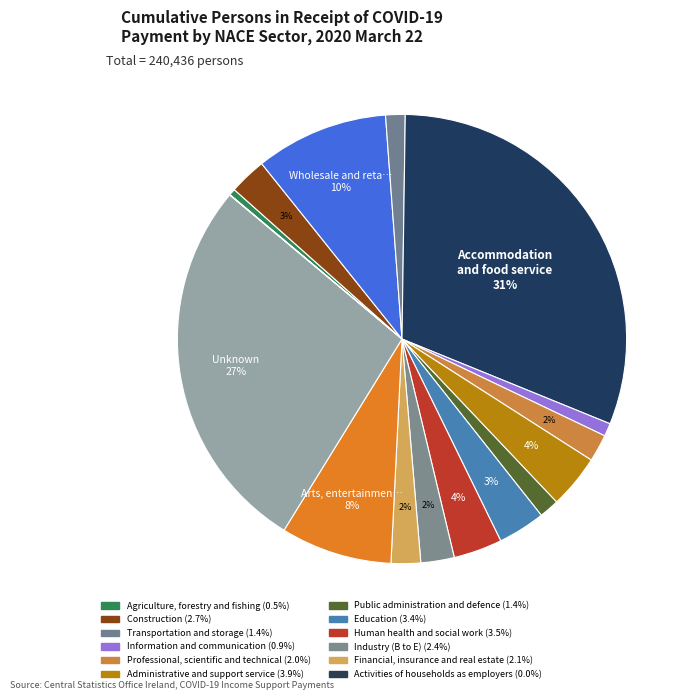

How many segments does this pie chart have?

16